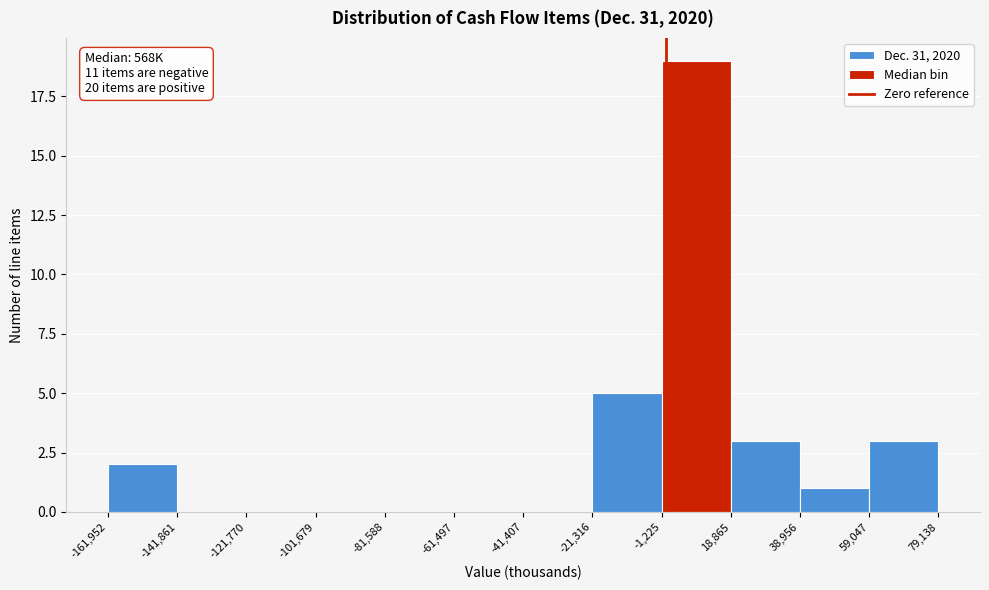

Which range on the x-axis has the tallest bar?

-1,225 to 18,865